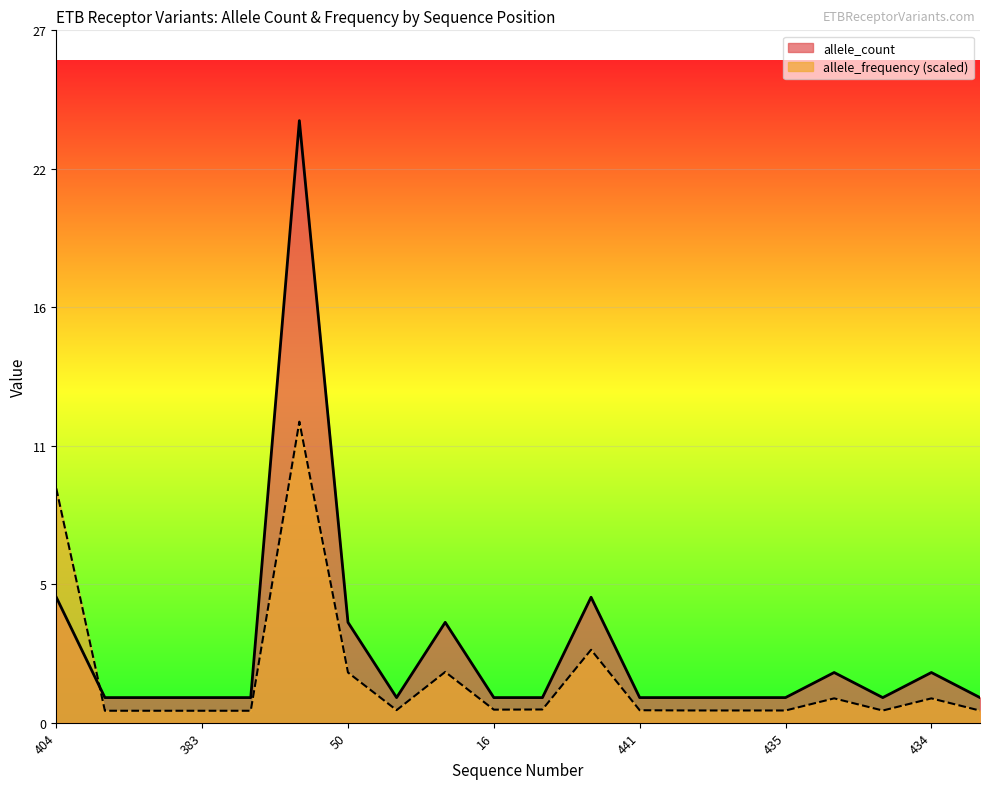

What is the approximate value of allele_frequency at 436?

0.5